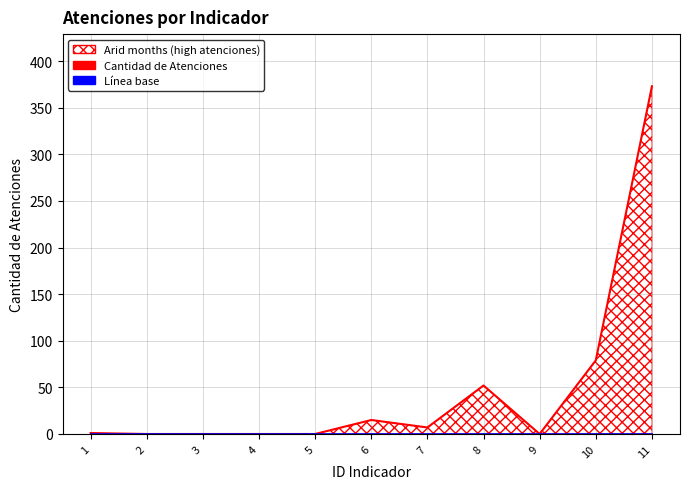

True or false: Línea base (0) has more than 1 points higher than both neighbors.

False